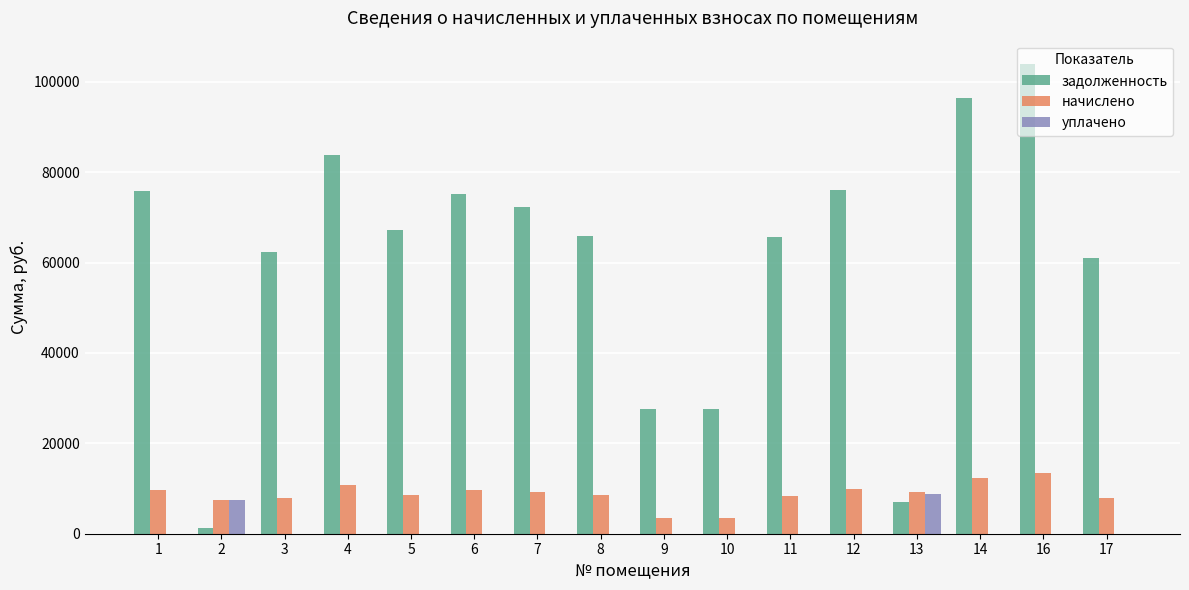

Is the value of задолженность at 4 greater than the value of начислено at 14?

Yes